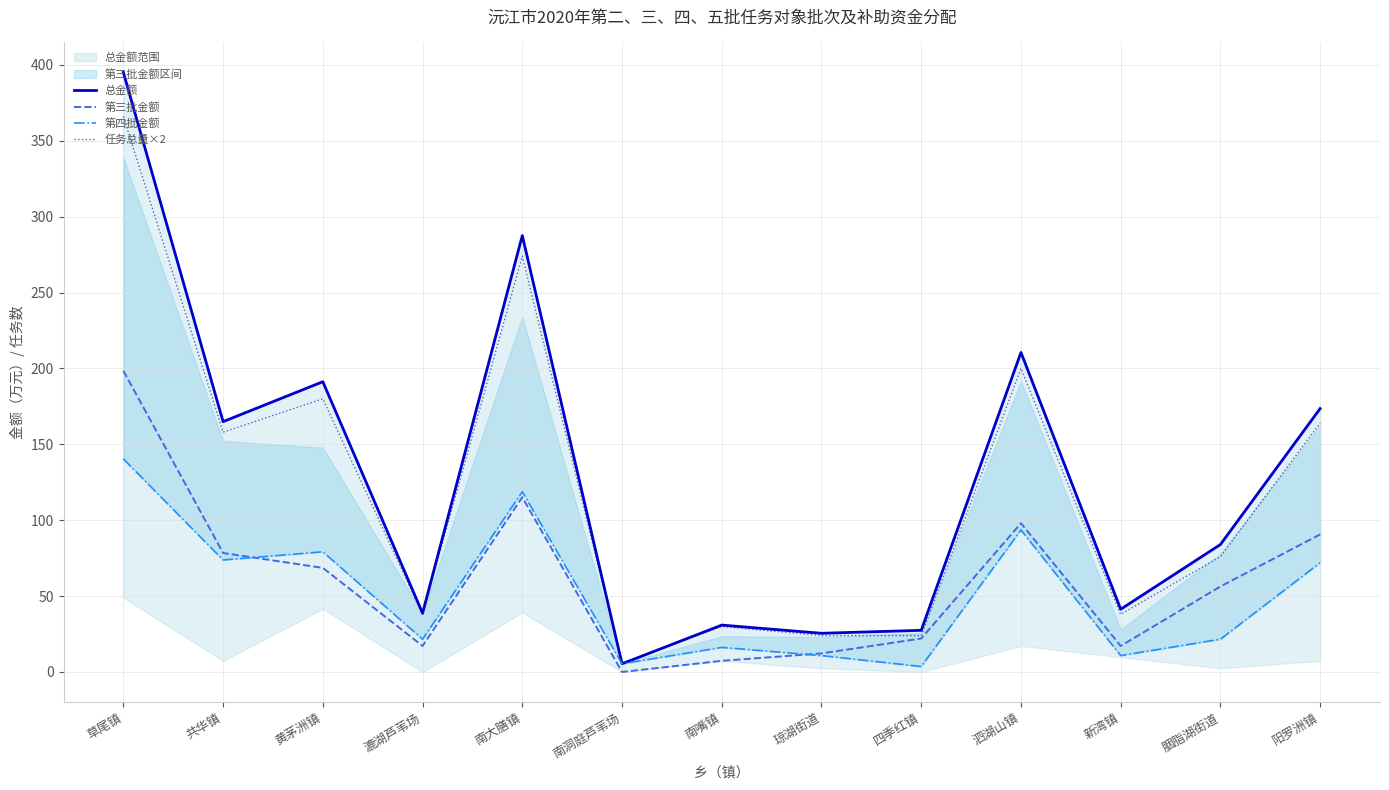

At which label does 总金额 first exceed 84?

草尾镇